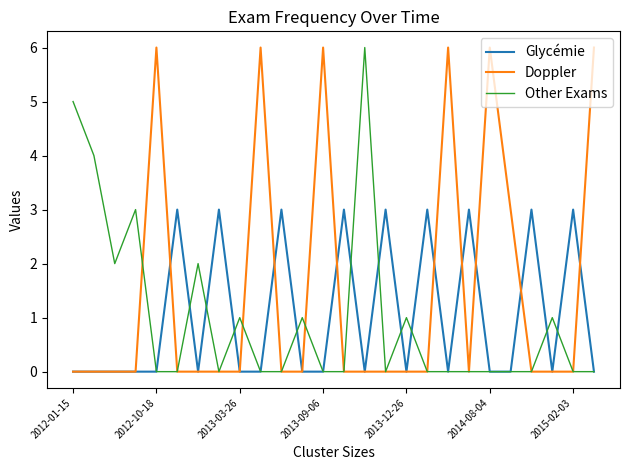

What is the maximum value for Glycémie?

3